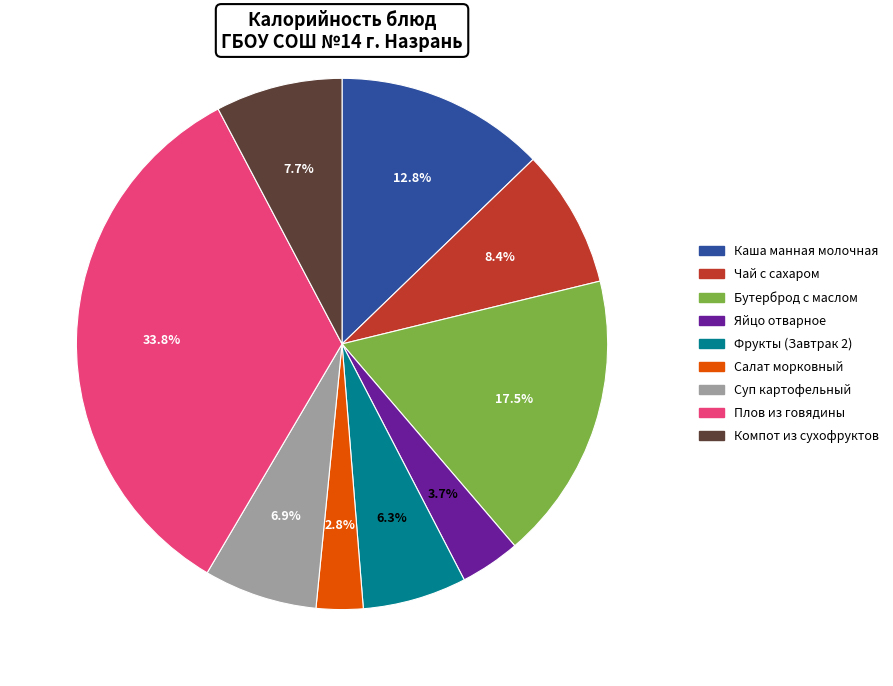

Which has a higher value, Чай с сахаром or Яйцо отварное?

Чай с сахаром